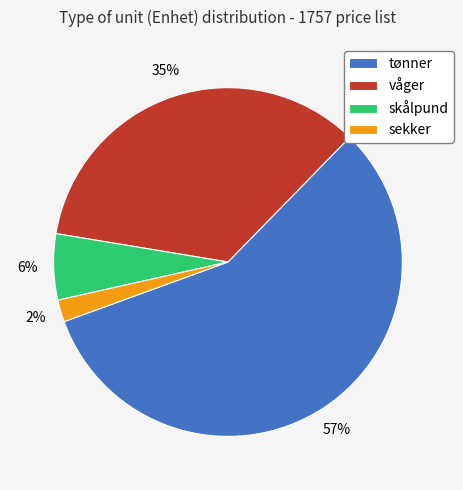

What is the smallest slice in the pie chart?

sekker